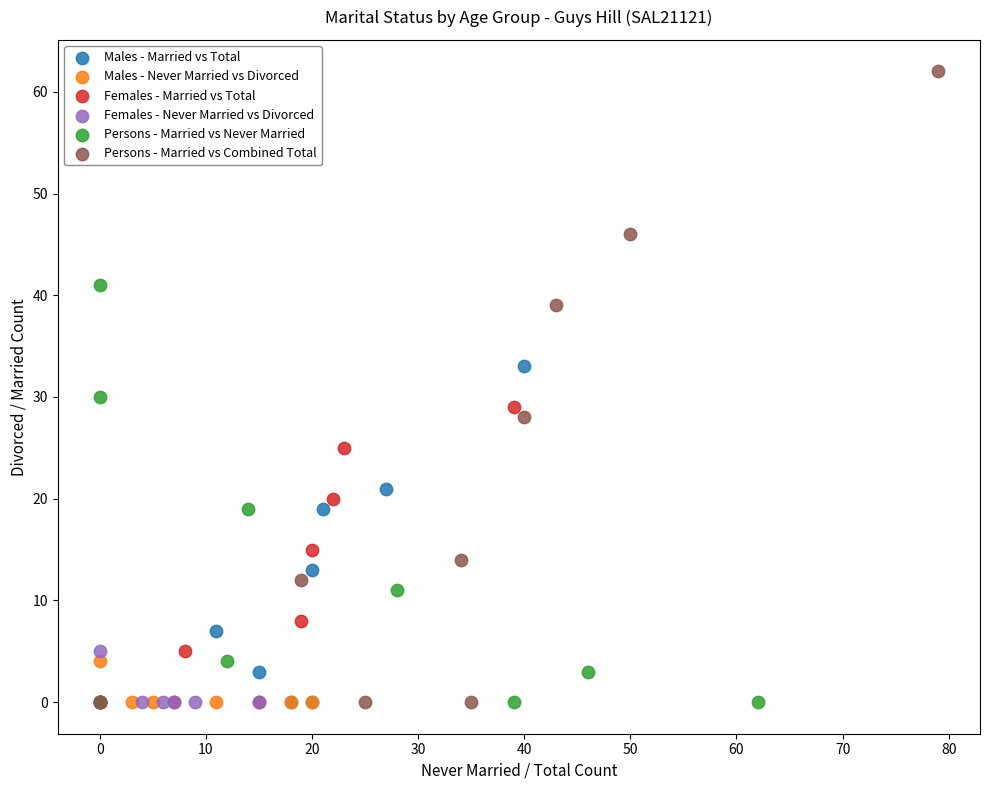

Which series contains the highest Y value?

Persons - Married vs Combined Total